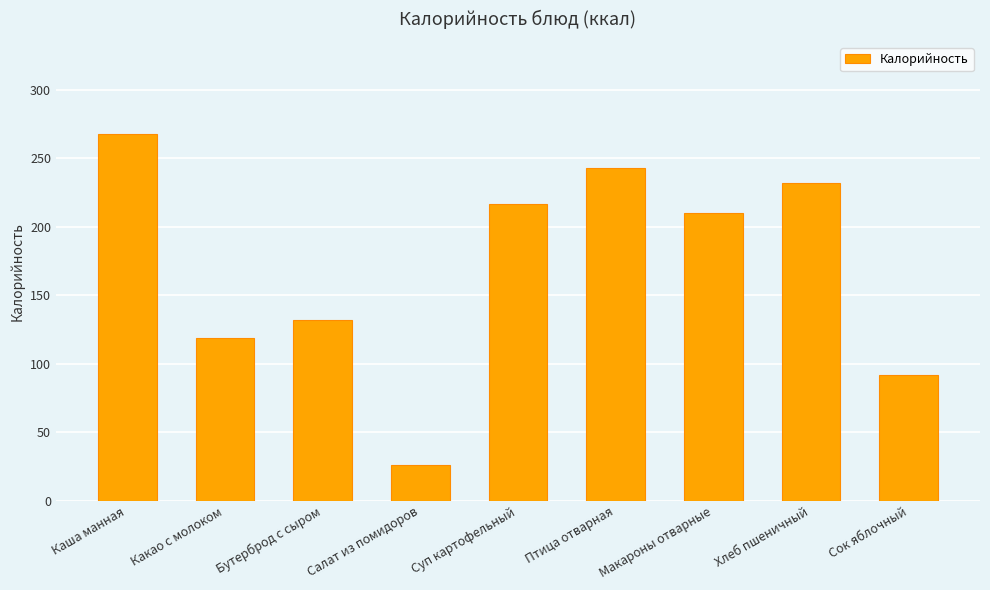

Reading left to right, list all the values displayed in this chart.

267.9	118.6	131.6	26.0	216.9	242.7	209.9	232.0	92.0